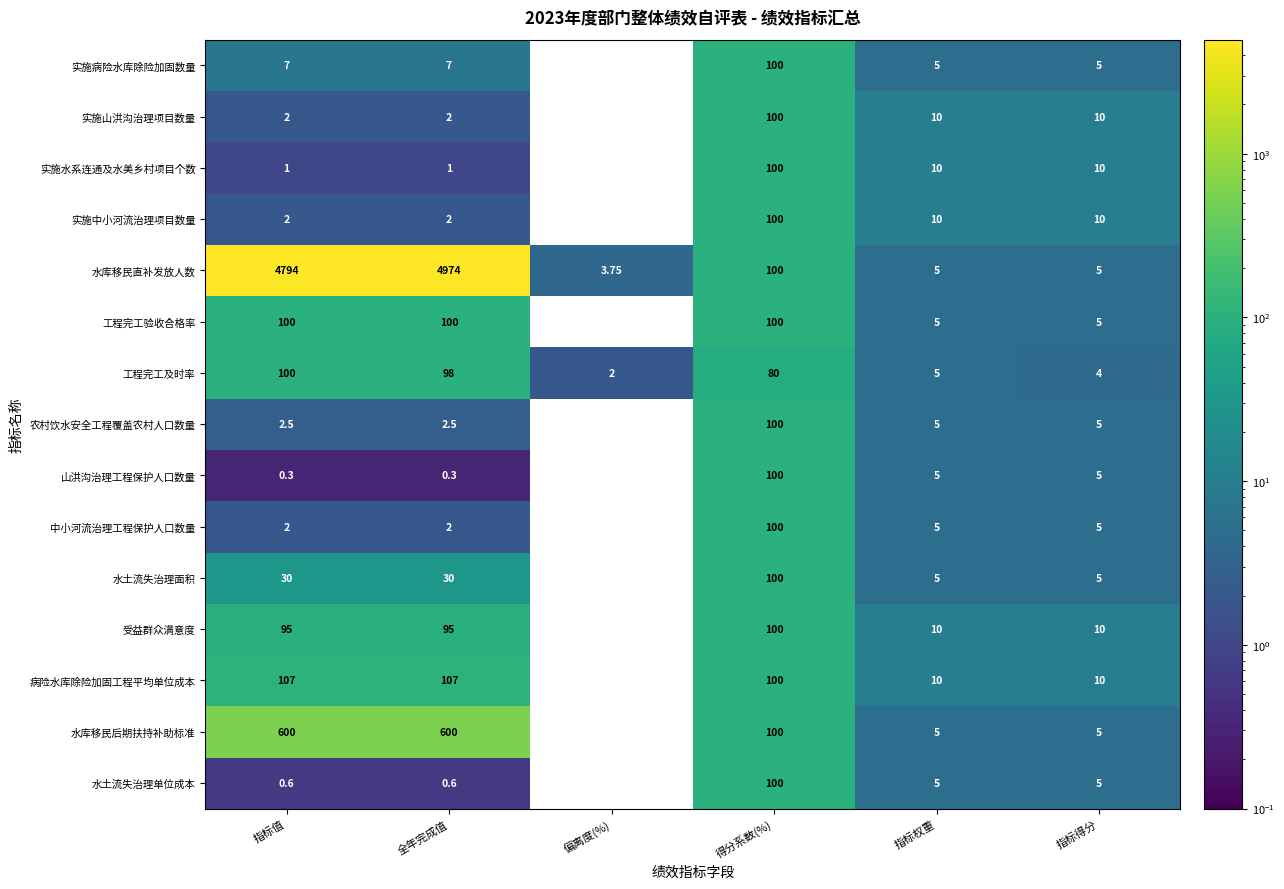

True or false: 病险水库除险加固工程平均单位成本 has a value of 10.0 at 指标权重.

True